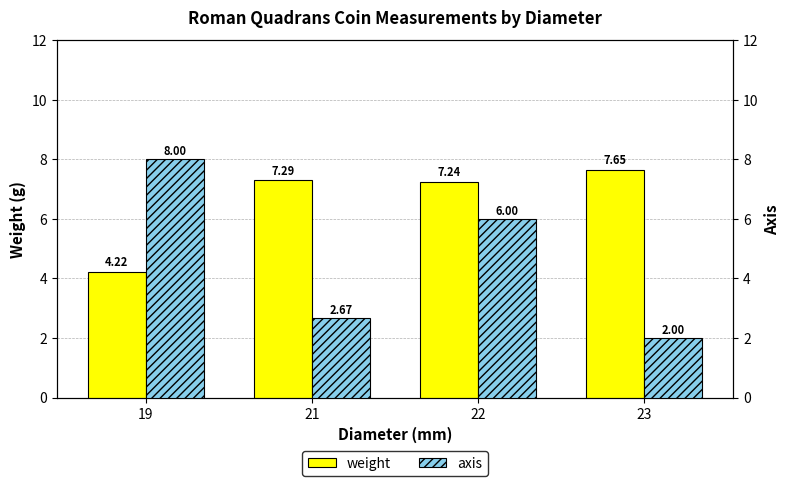

List the series in order of their overall mean, lowest first.

axis, weight